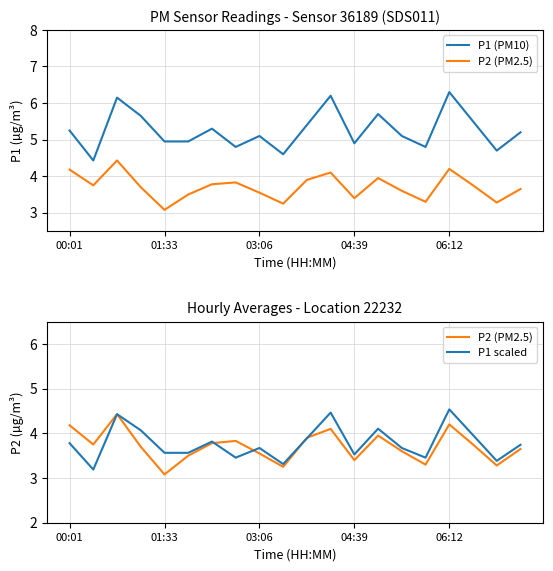

Reading left to right, transcribe all the data shown in this chart.

P1 (PM10): 5.2	4.4	6.2	5.7	5.0	5.0	5.3	4.8	5.1	4.6	5.4	6.2	4.9	5.7	5.1	4.8	6.3	5.5	4.7	5.2
P2 (PM2.5): 4.2	3.8	4.4	3.7	3.1	3.5	3.8	3.8	3.5	3.2	3.9	4.1	3.4	4.0	3.6	3.3	4.2	3.8	3.3	3.6
P1 scaled: 3.8	3.2	4.4	4.1	3.6	3.6	3.8	3.5	3.7	3.3	3.9	4.5	3.5	4.1	3.7	3.5	4.5	4.0	3.4	3.7